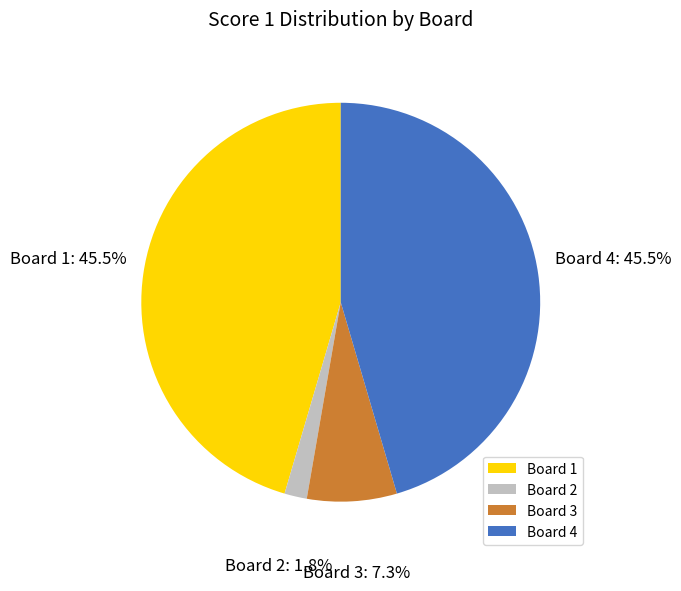

Does Board 4 account for over 50% of the chart?

No